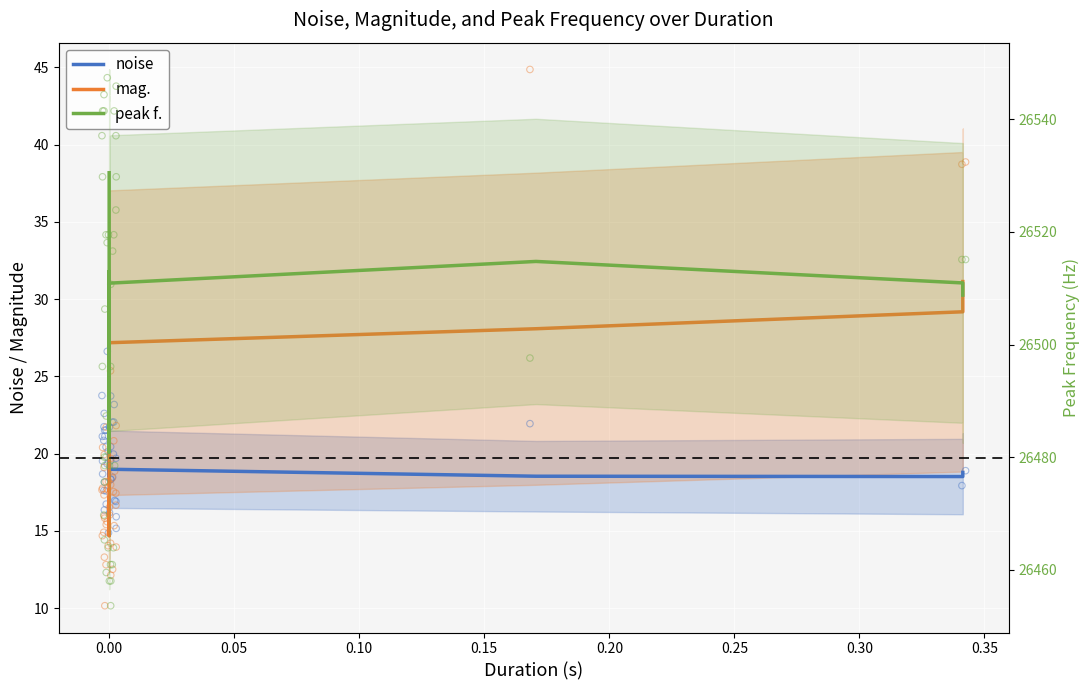

Which series has the largest Y range (max minus min)?

peak f.